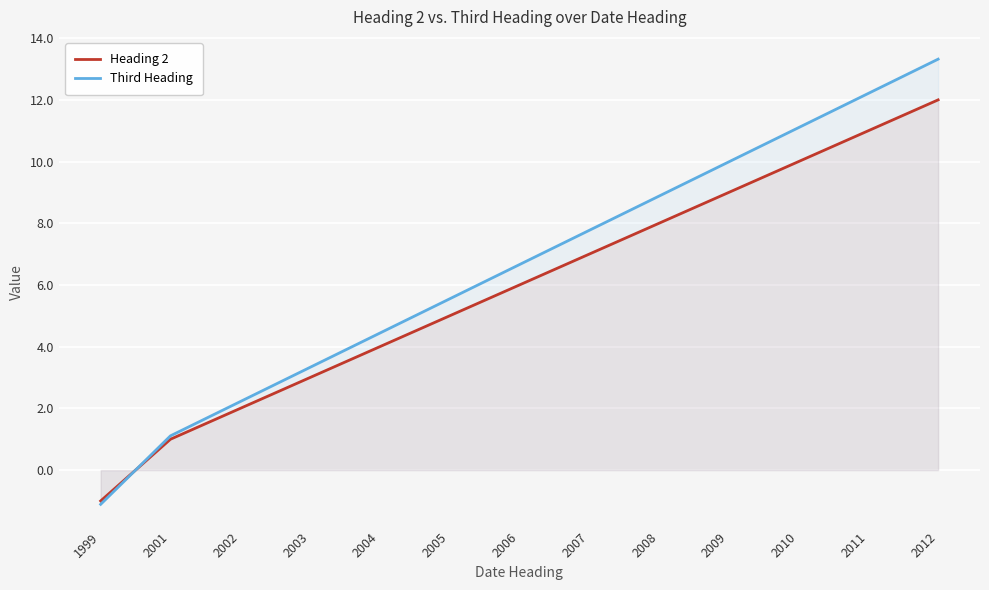

How many positive values does the Third Heading series have?

12